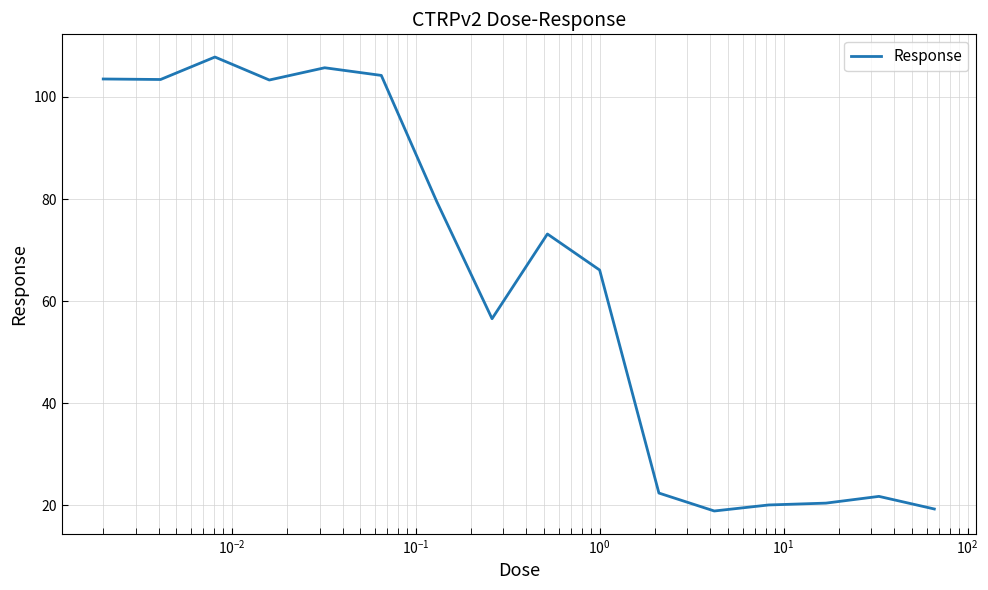

What is the minimum value shown in the chart?

18.9